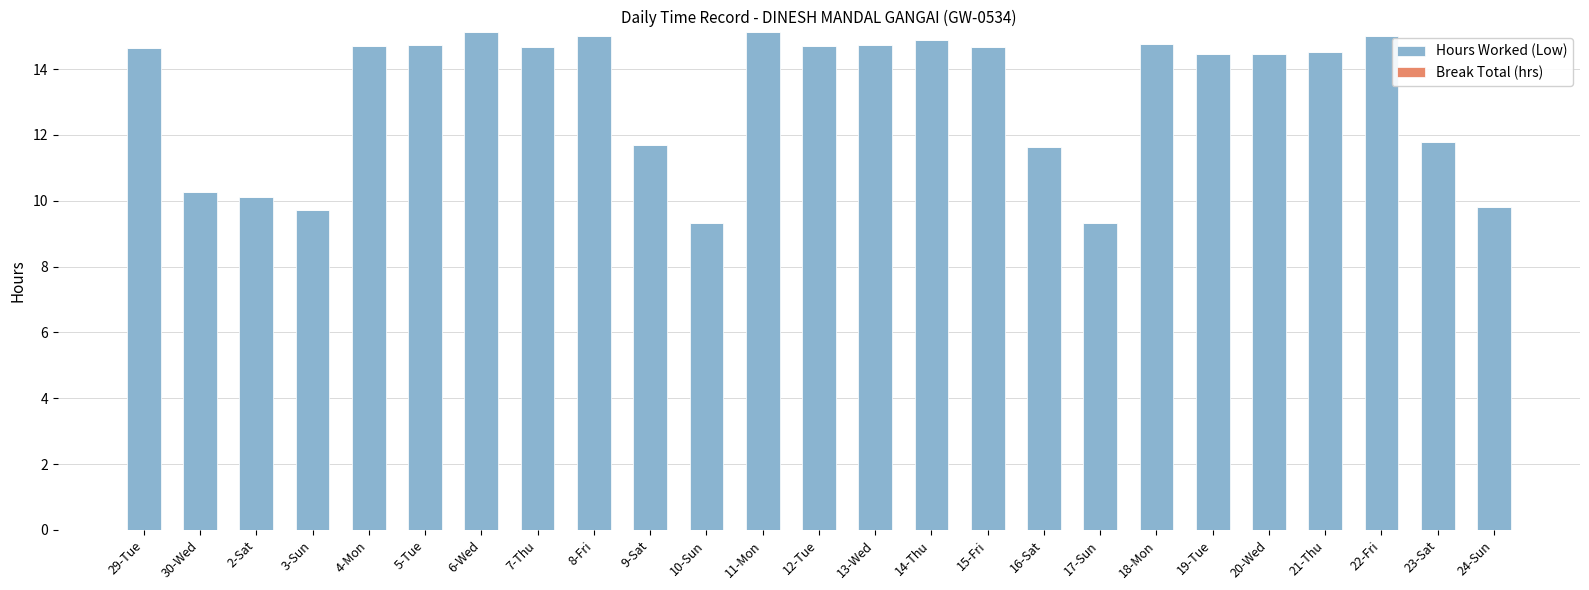

At which label does the data first exceed 14?

29-Tue